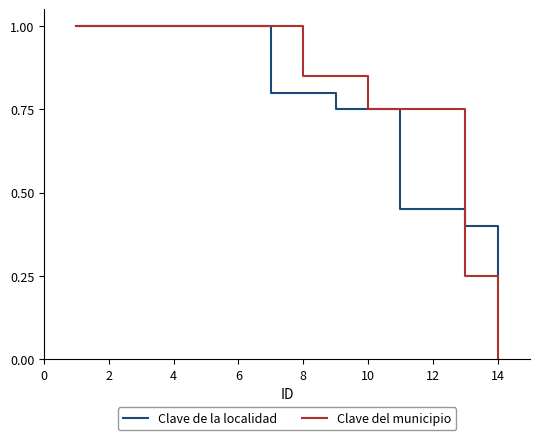

How many lines are shown in the chart?

2